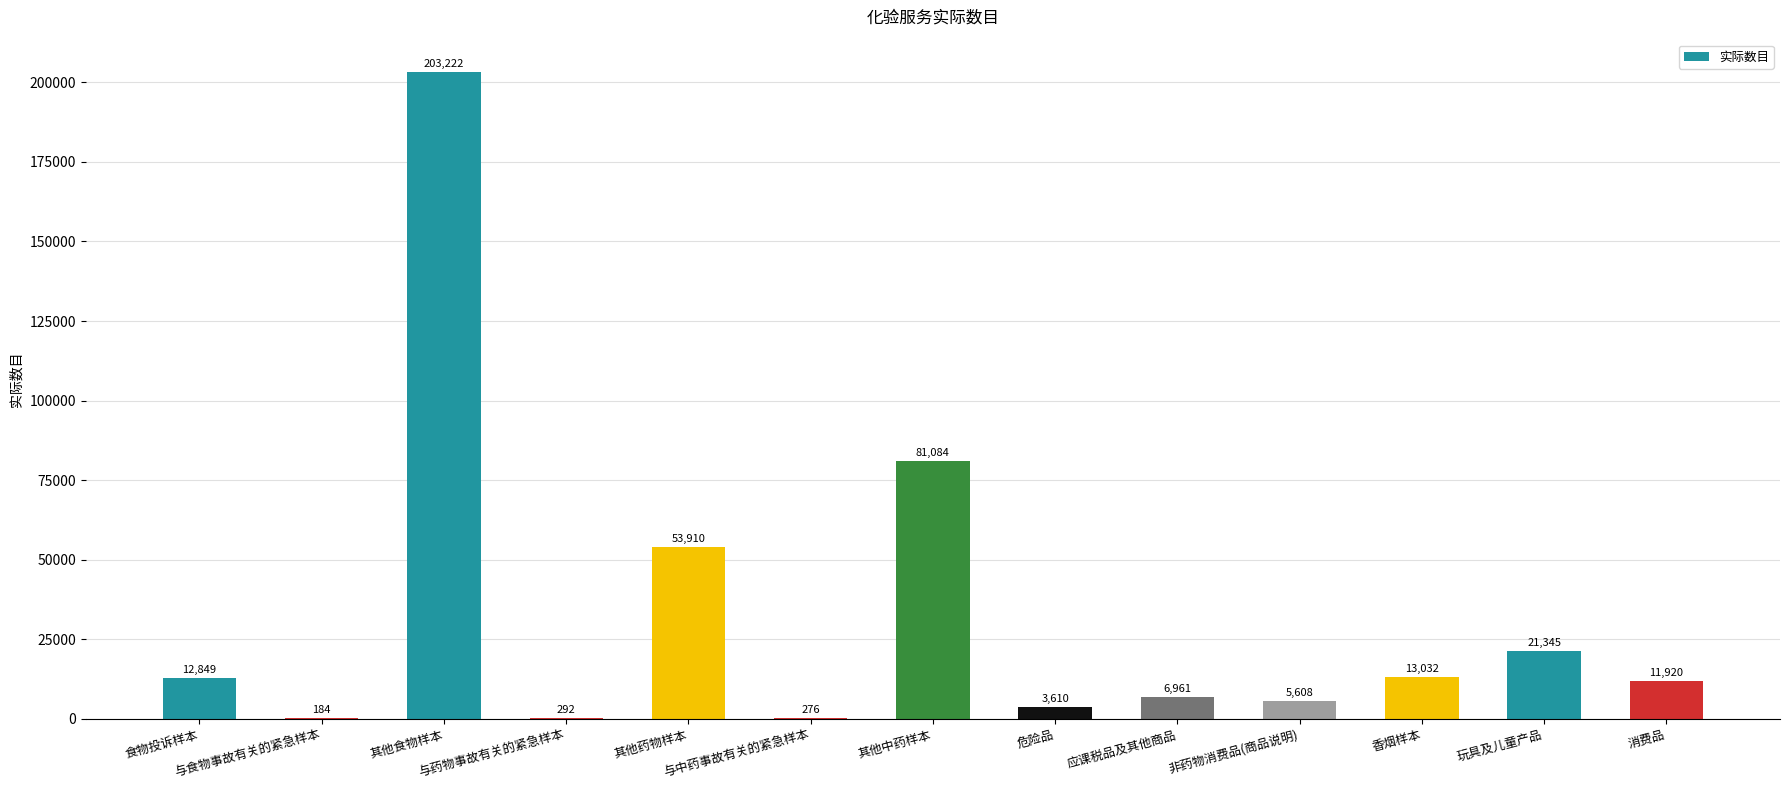

Approximately how many times larger is the value at 消费品 compared to 其他中药样本?

0.1